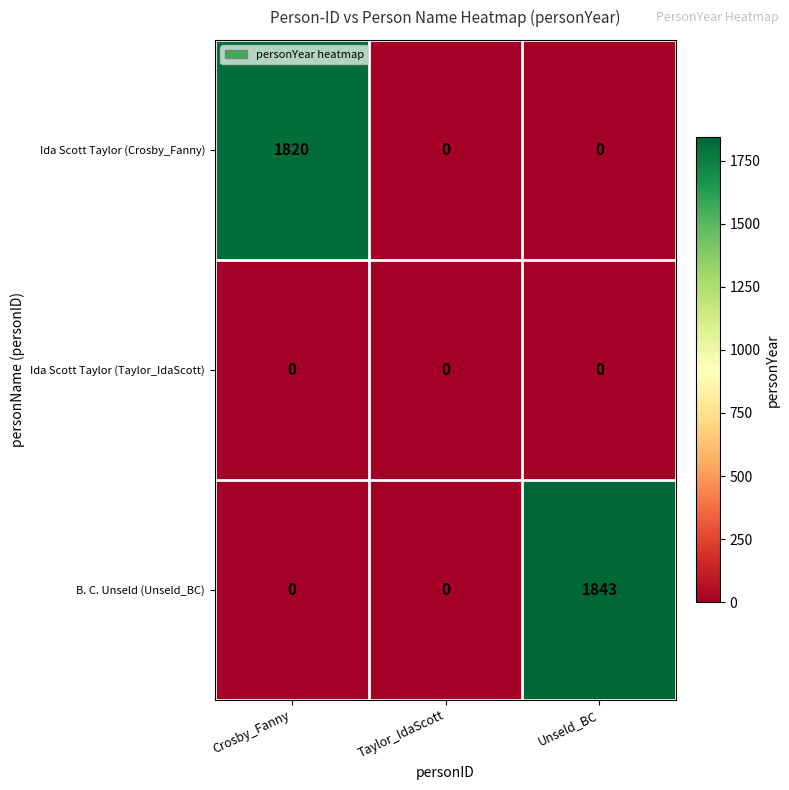

Count the B. C. Unseld (Unseld_BC) values in the range 0 to 1843.

3